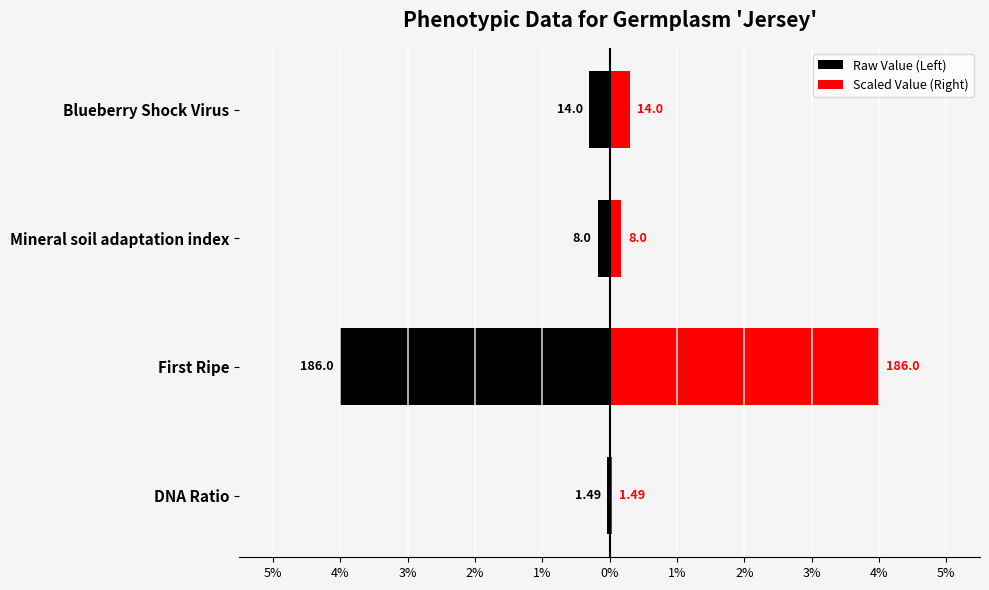

At how many categories does at least one series exceed 1?

1